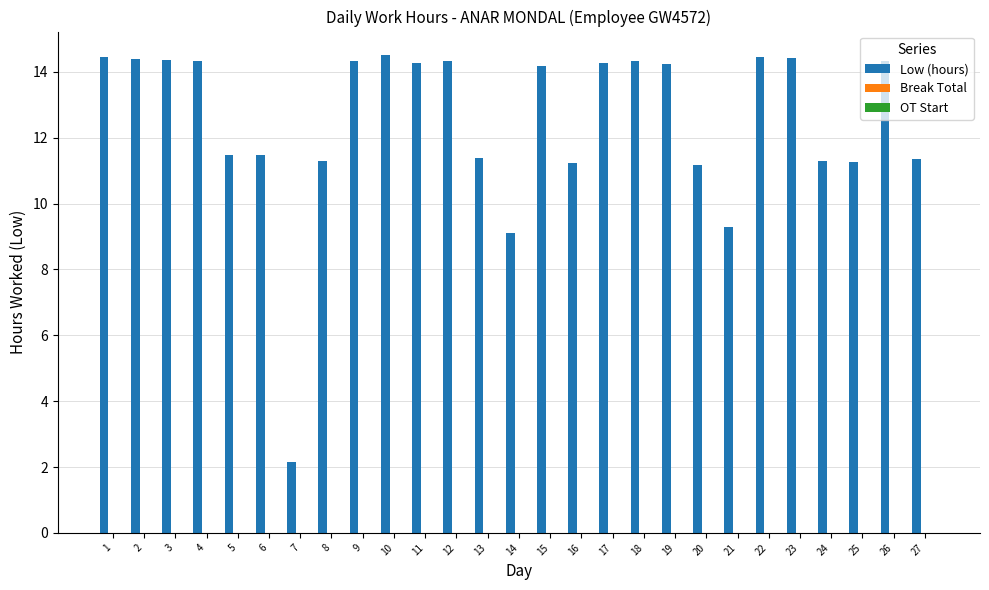

What is the sum of all values?

337.7